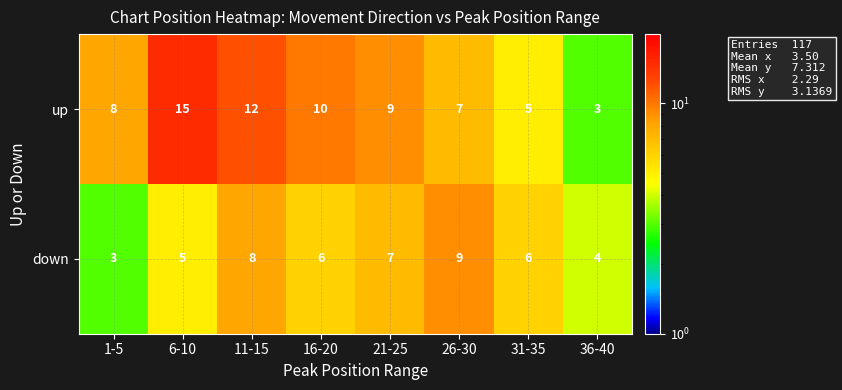

The down series shows 1 at 36-40. True or false?

False